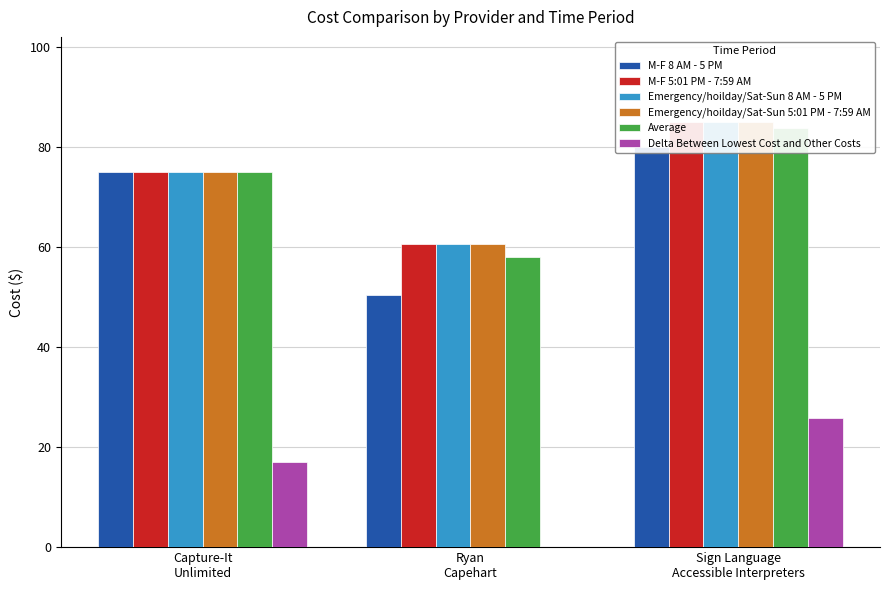

How many data points in Emergency/hoilday/Sat-Sun 8 AM - 5 PM are less than 75?

1